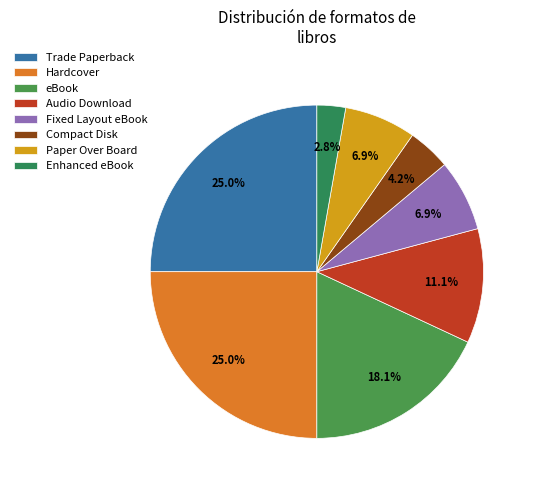

What percentage is NOT represented by eBook?

81.9%